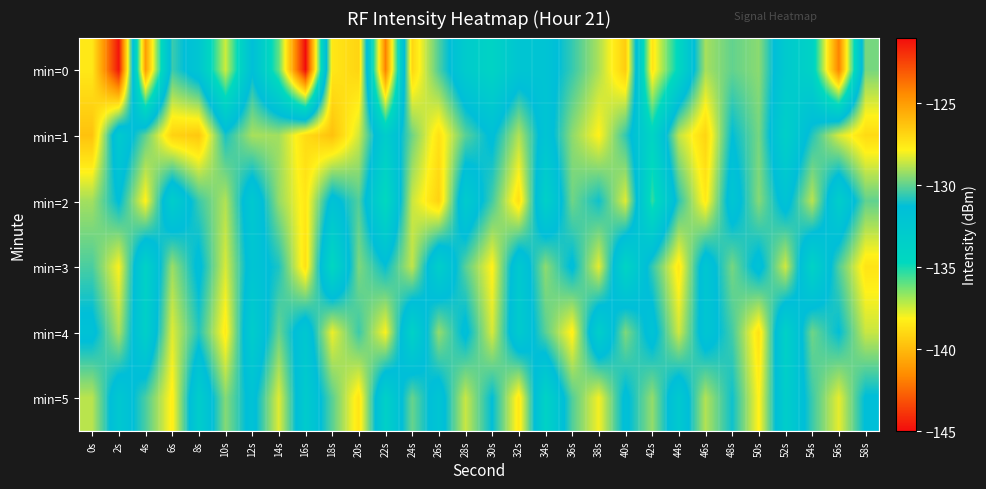

Between 18s and 56s, which series saw the biggest shift?

min=0